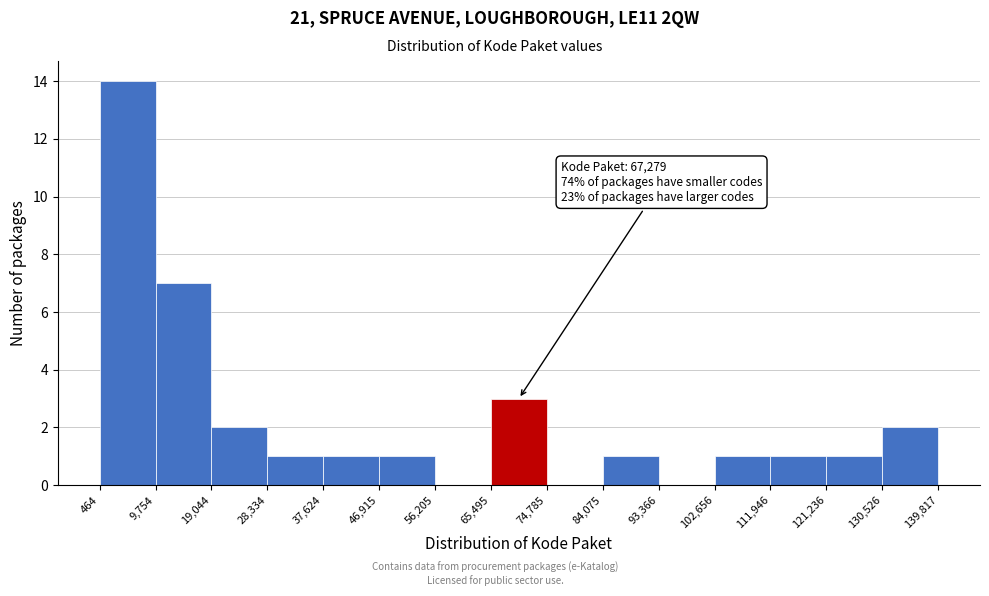

Over which range of the x-axis is the bar tallest?

464 to 9,754